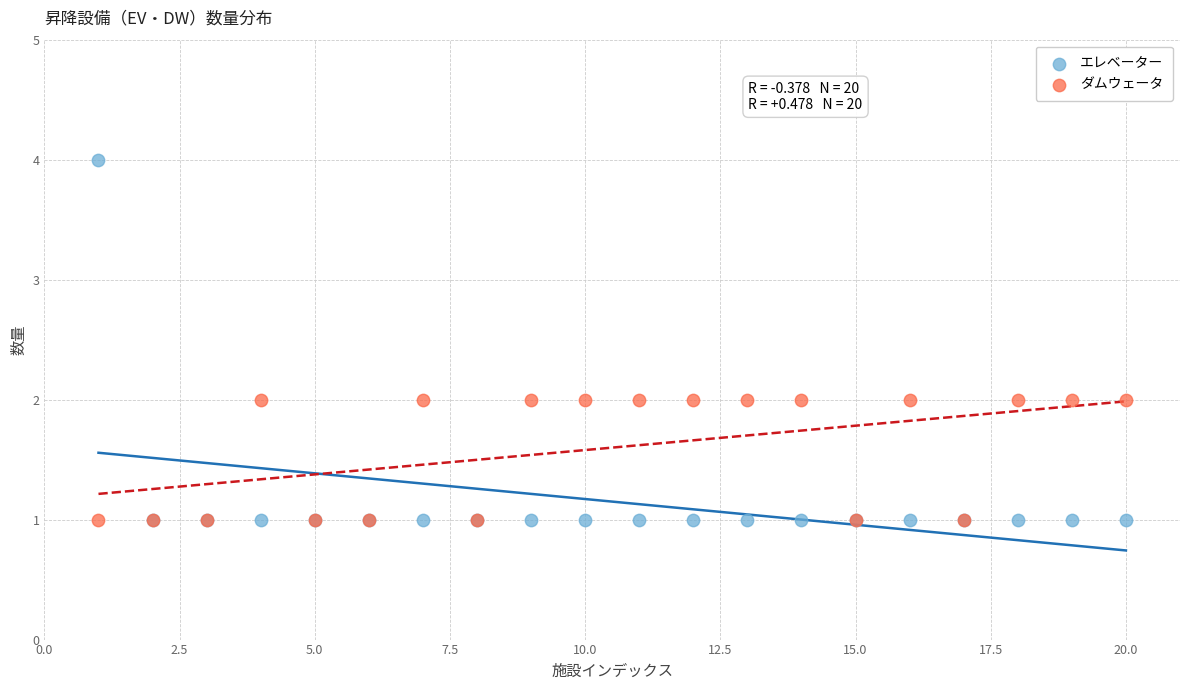

Which series has the widest spread of Y values?

エレベーター